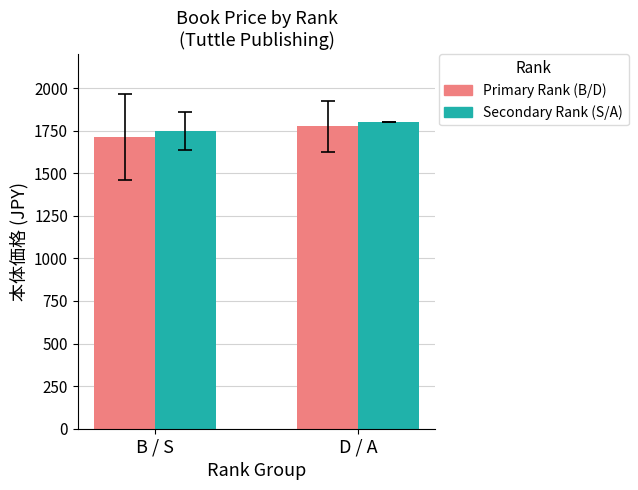

What is the total value across all series at D / A?

3575.0